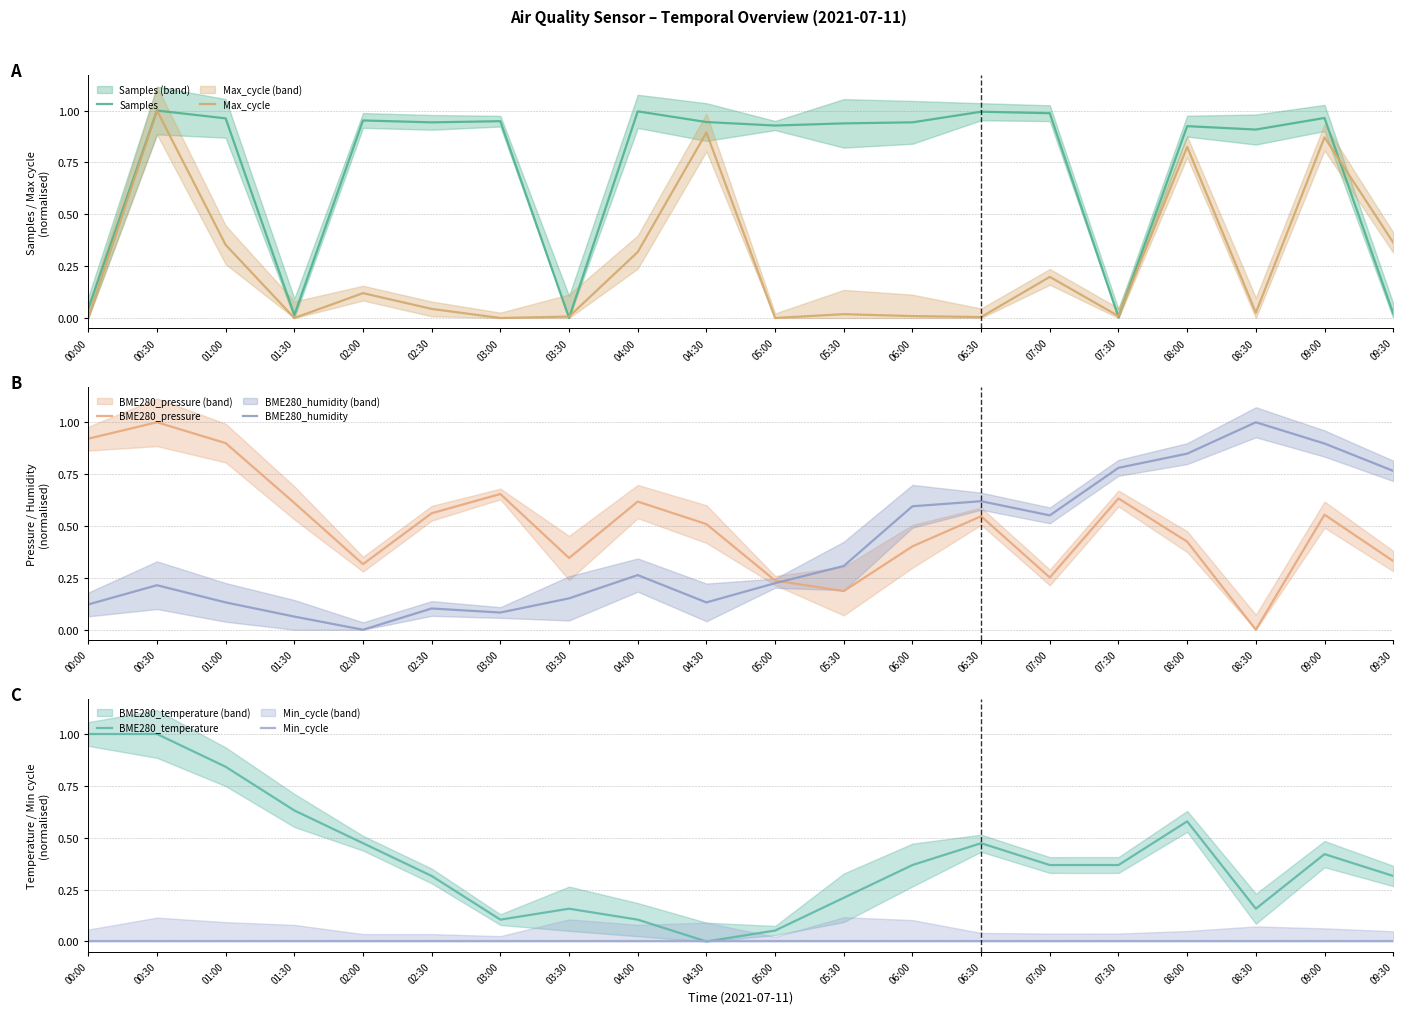

What is the difference between the maximum and minimum values in the BME280_temperature series?

1.0